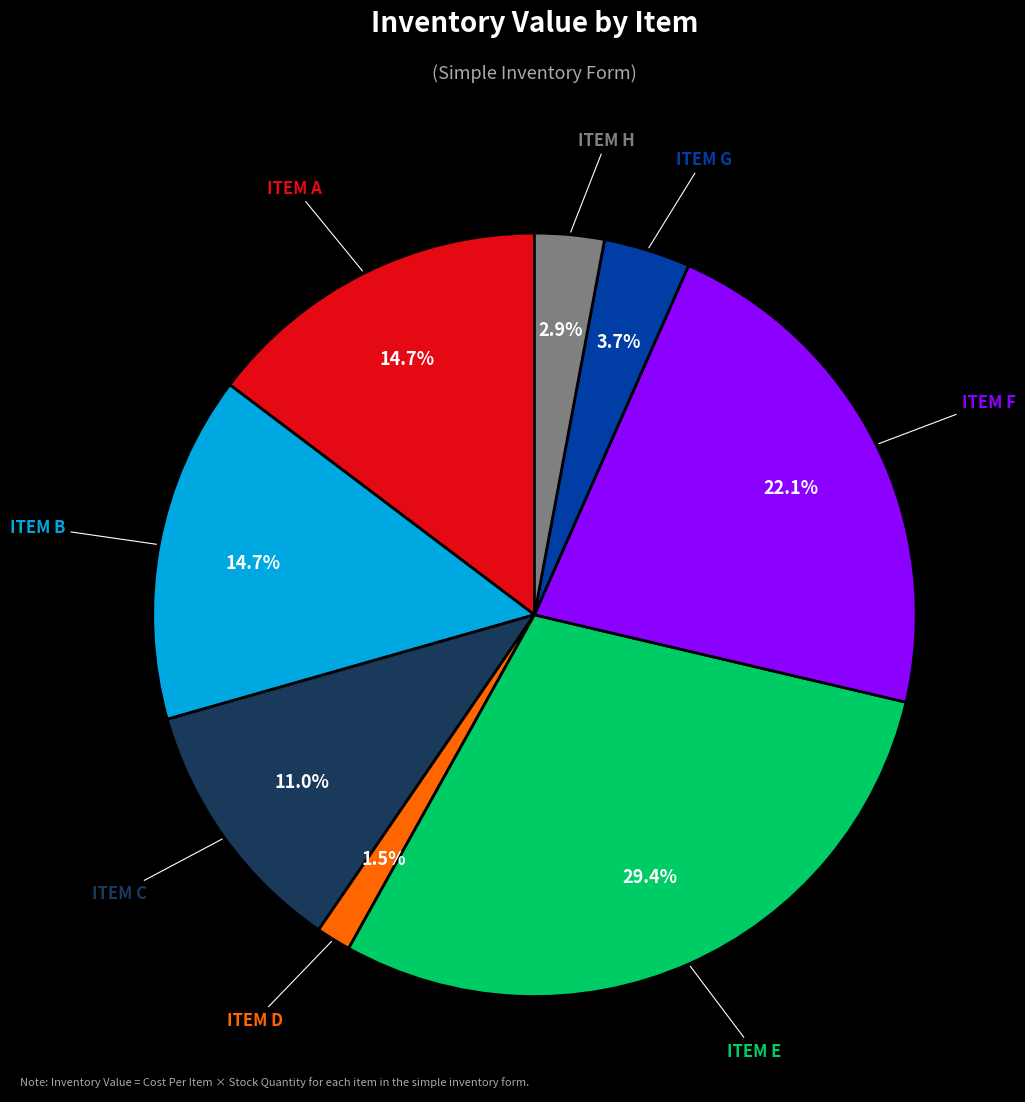

Is there any slice that represents more than half of the pie?

No